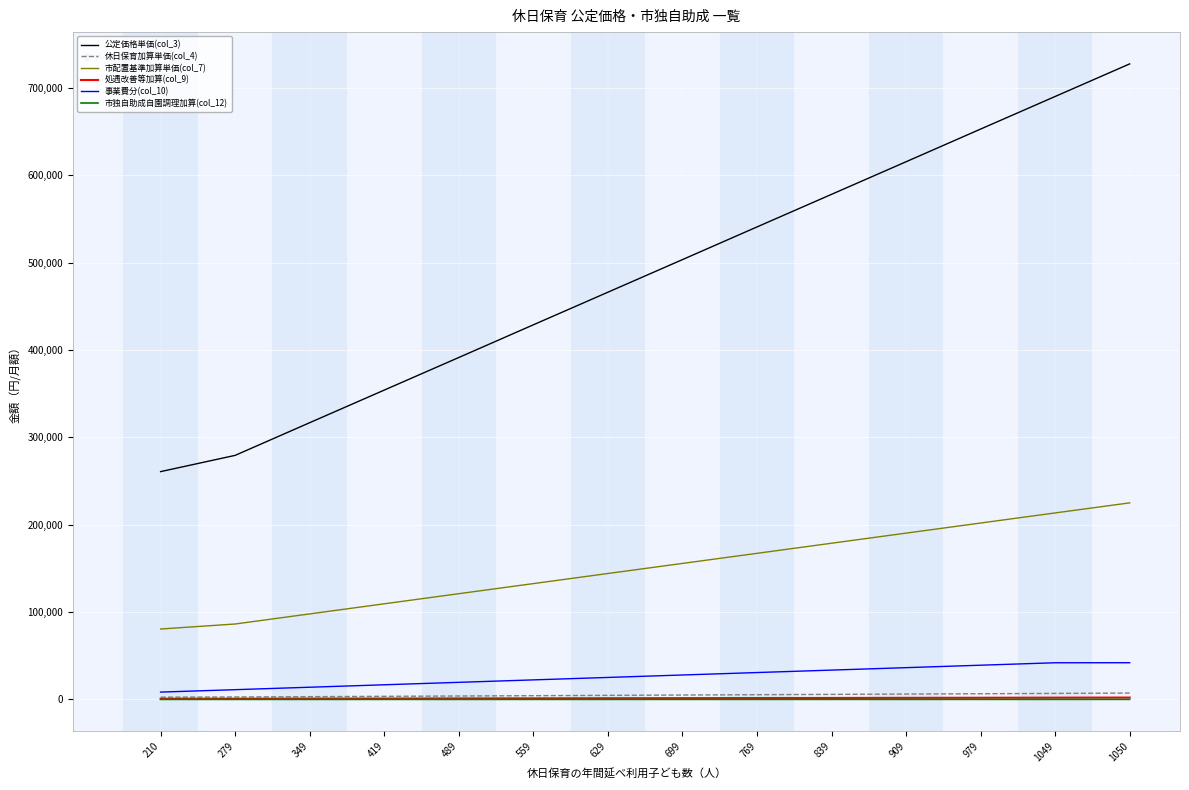

True or false: 市独自助成自園調理加算(col_12) and 公定価格単価(col_3) intersect in this chart.

False